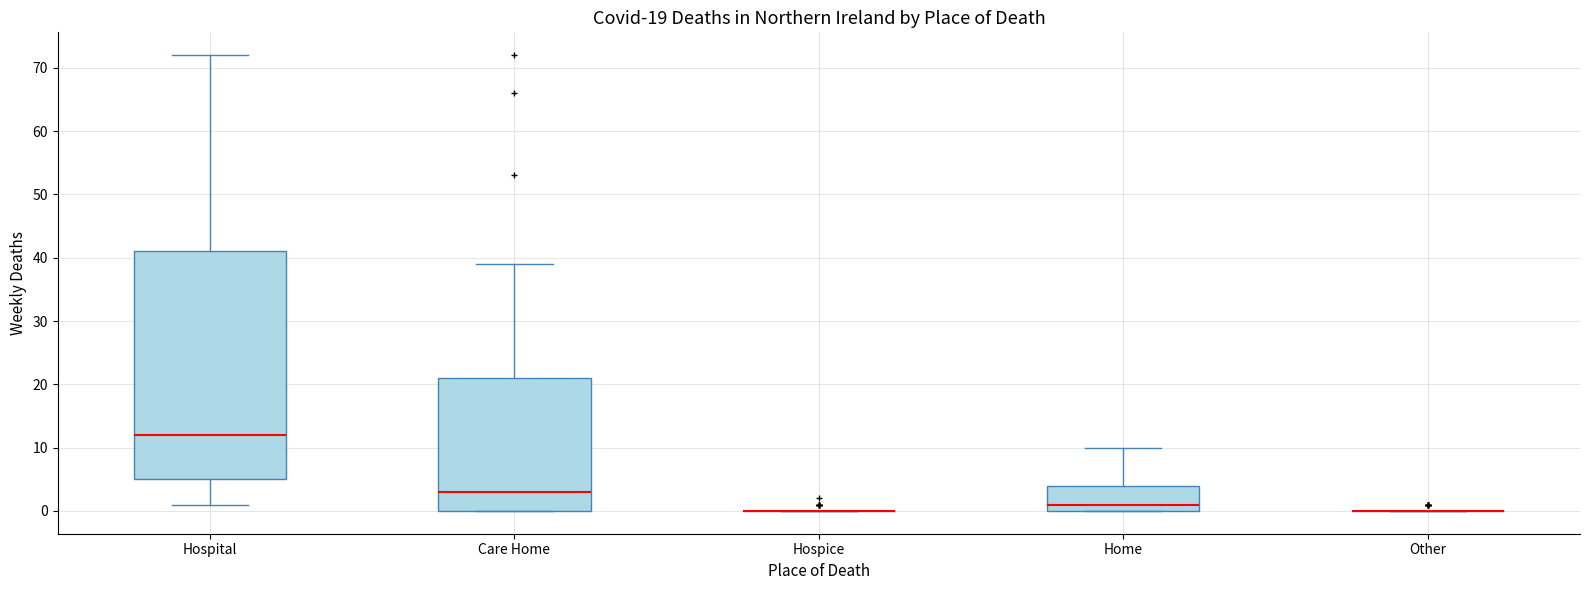

Comparing the boxes themselves (not the whiskers), which one is the tallest?

Hospital